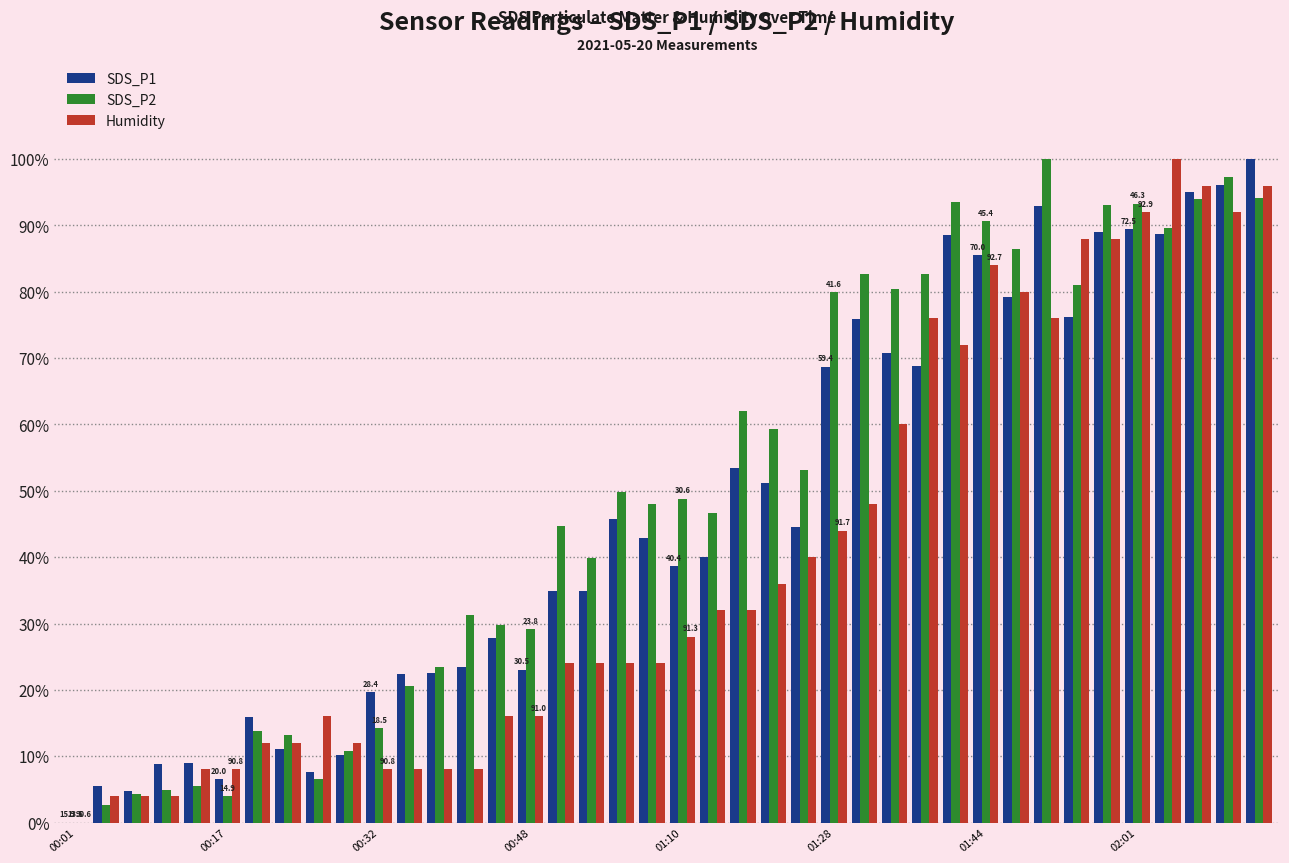

What is the sum of all SDS_P1 values?

1869.2